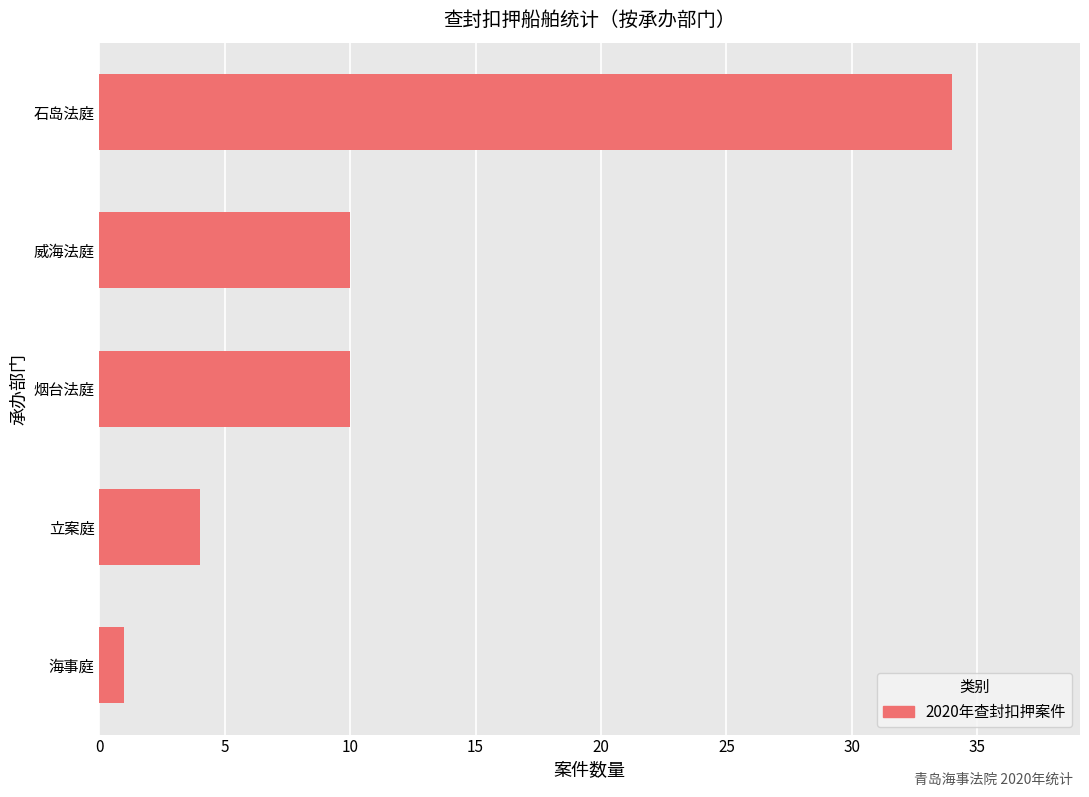

What is the maximum value shown in the chart?

34